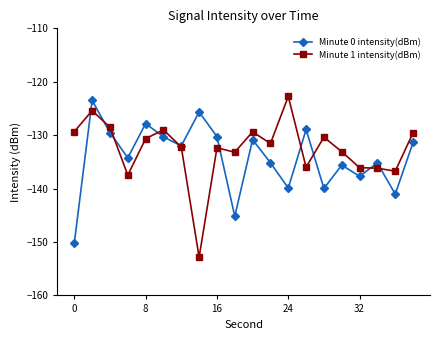

What are all the series names shown in the legend?

Minute 0 intensity(dBm), Minute 1 intensity(dBm)